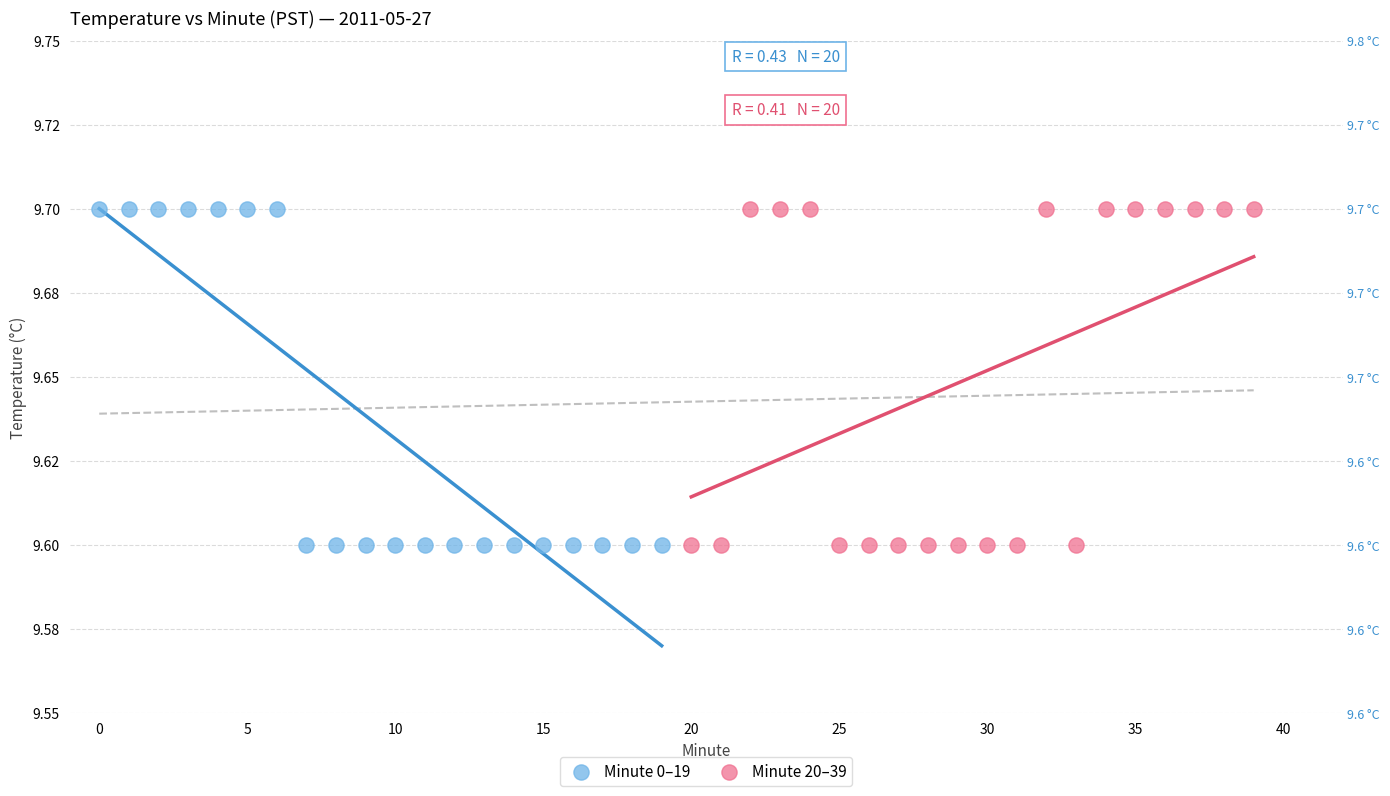

What are all the series names shown in the legend?

Minute 0–19, Minute 20–39